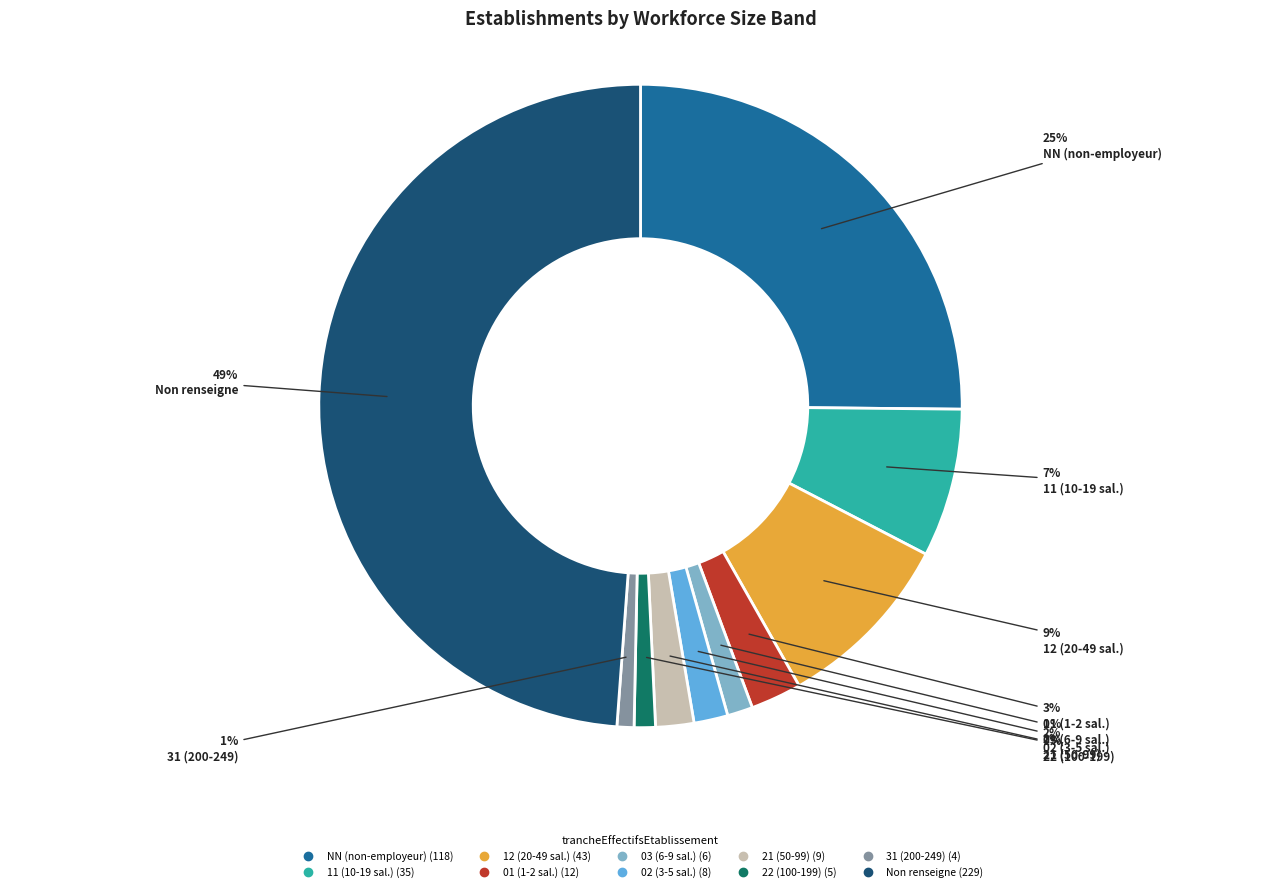

To the nearest percent, what is the difference between the largest and smallest slice percentages?

48%